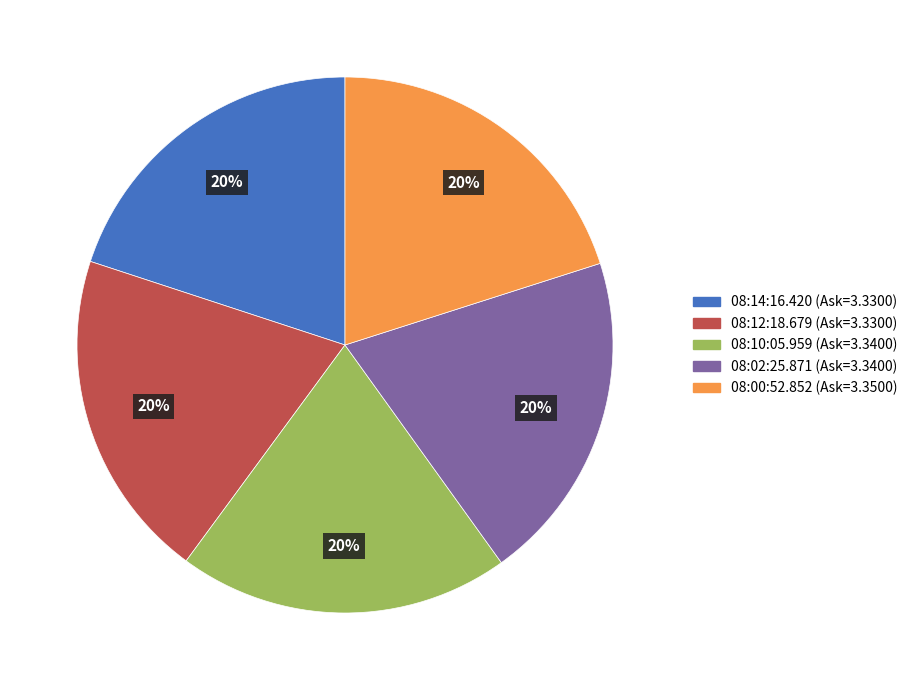

Is 08:14:16.420 the majority of the pie?

No